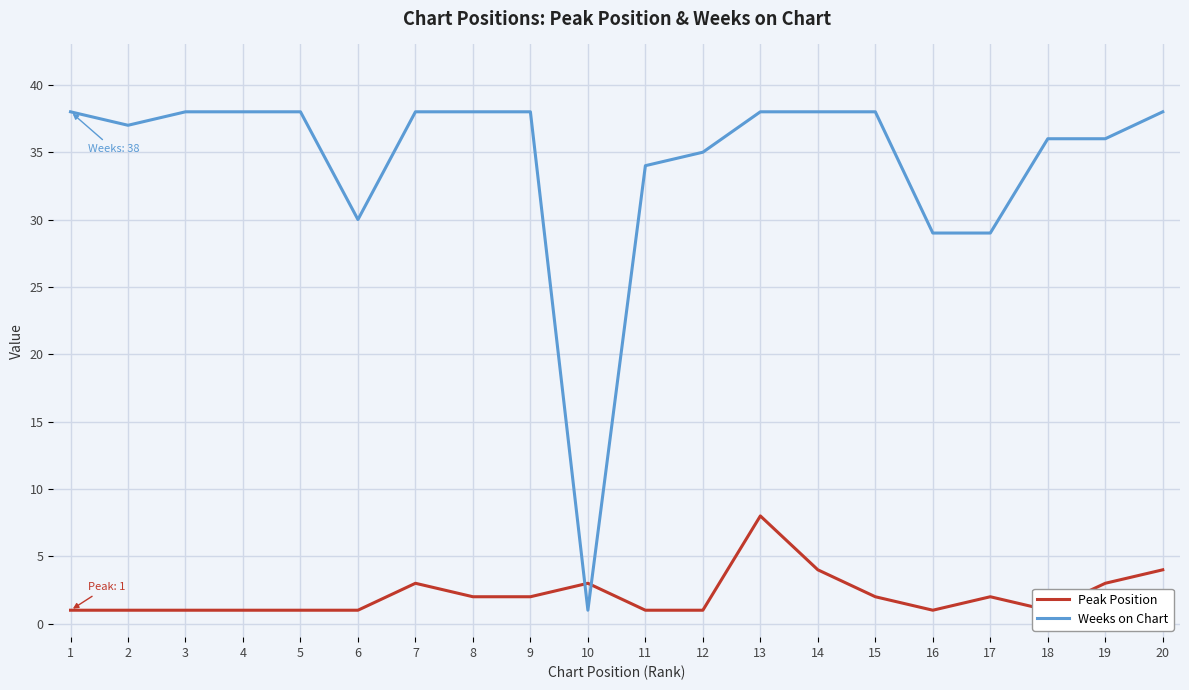

How many lines are shown in the chart?

2